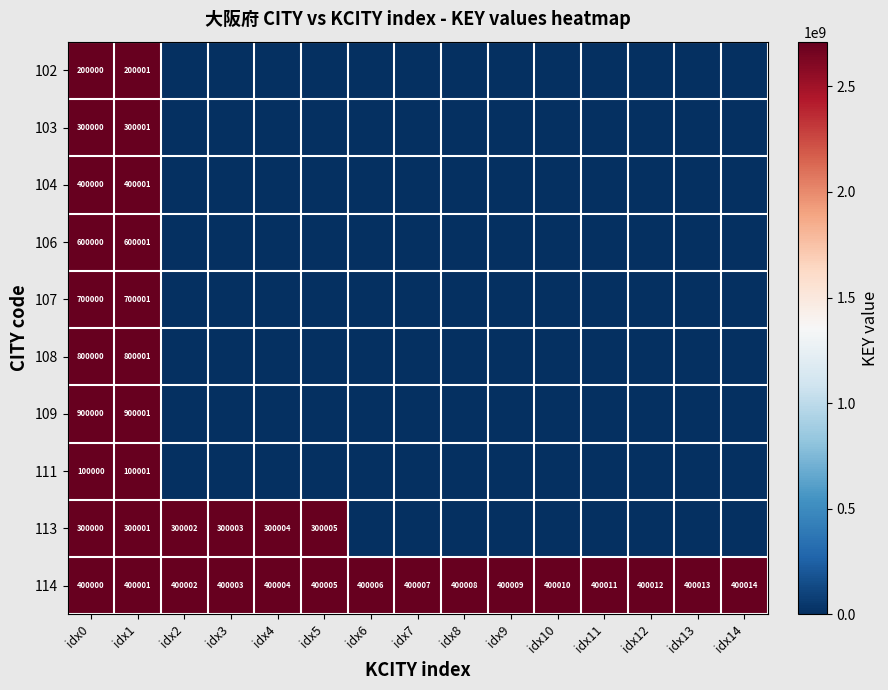

What is the average value of the 114 series?

400007